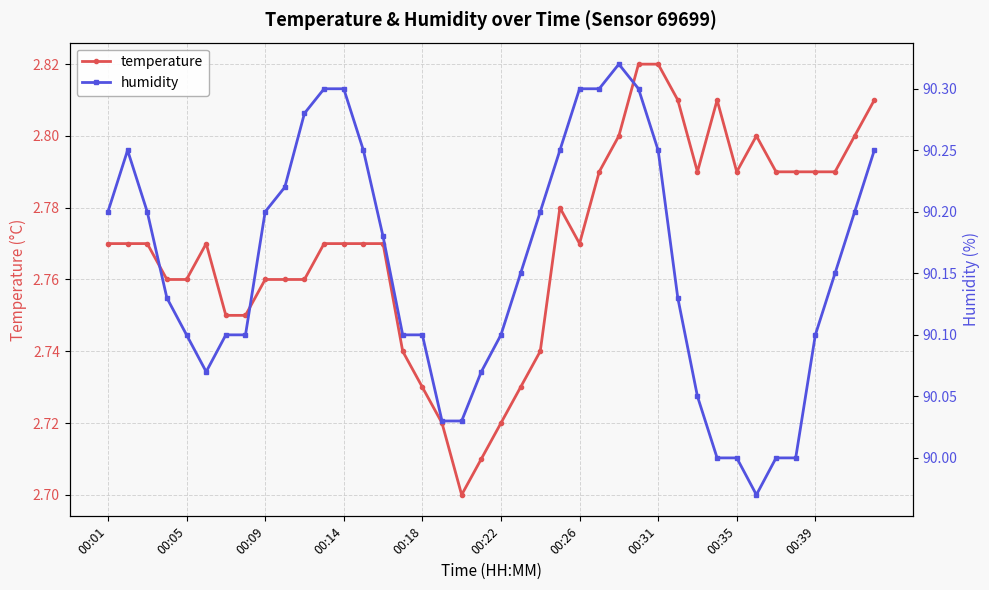

What is the value of the temperature point at the 33rd from the left?

2.8